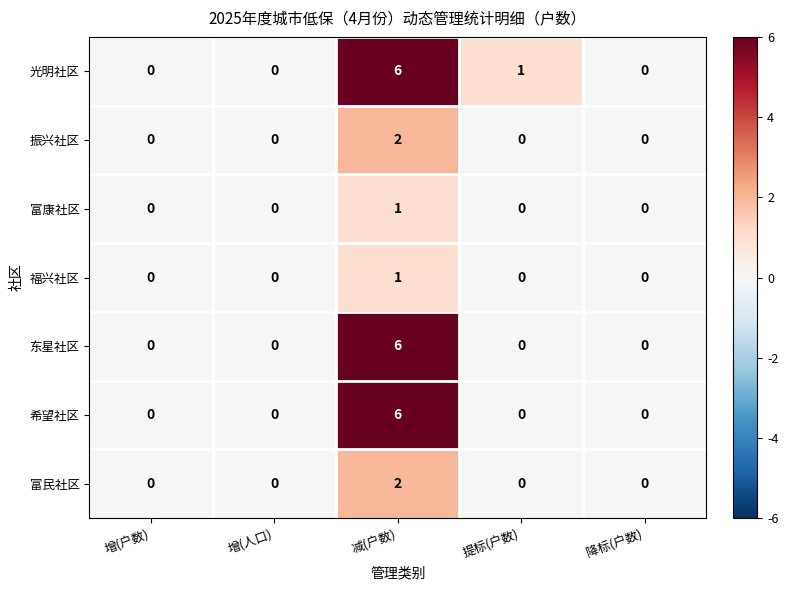

What is the difference between the highest and lowest values at 减(户数)?

5